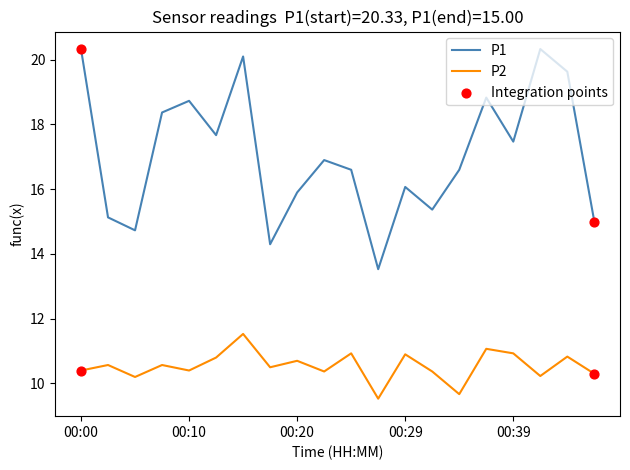

Which series has the widest spread of values?

P1